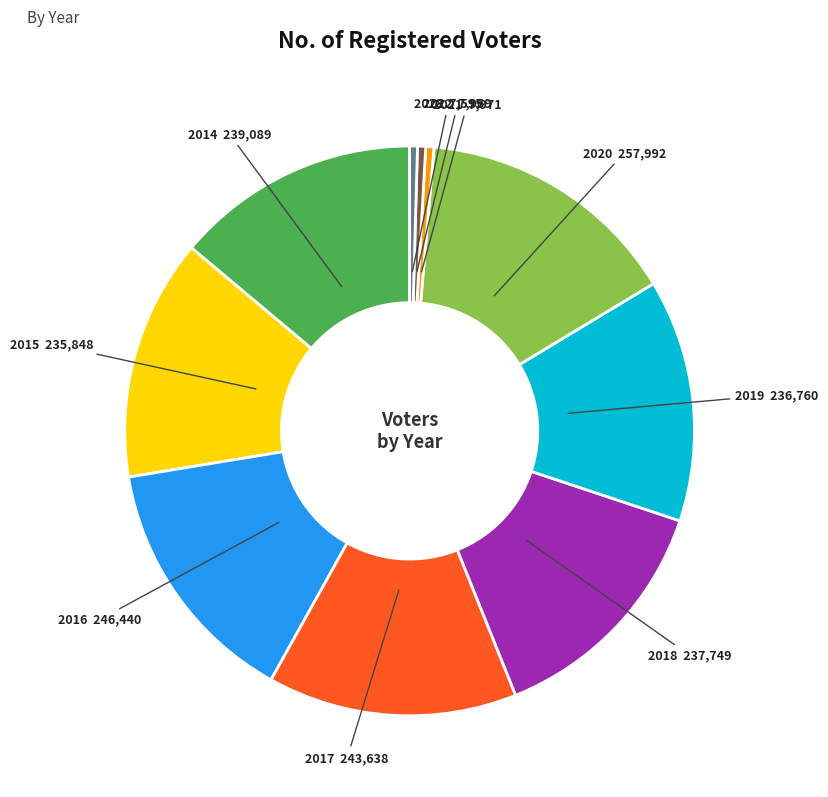

Is there any slice that represents more than half of the pie?

No